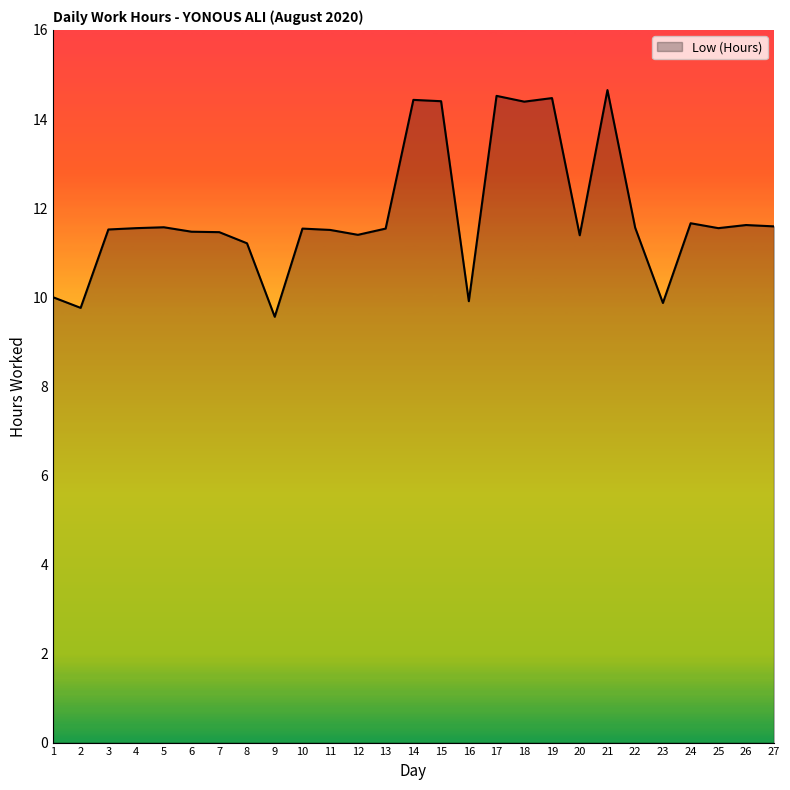

Where does the data first go above 11?

3